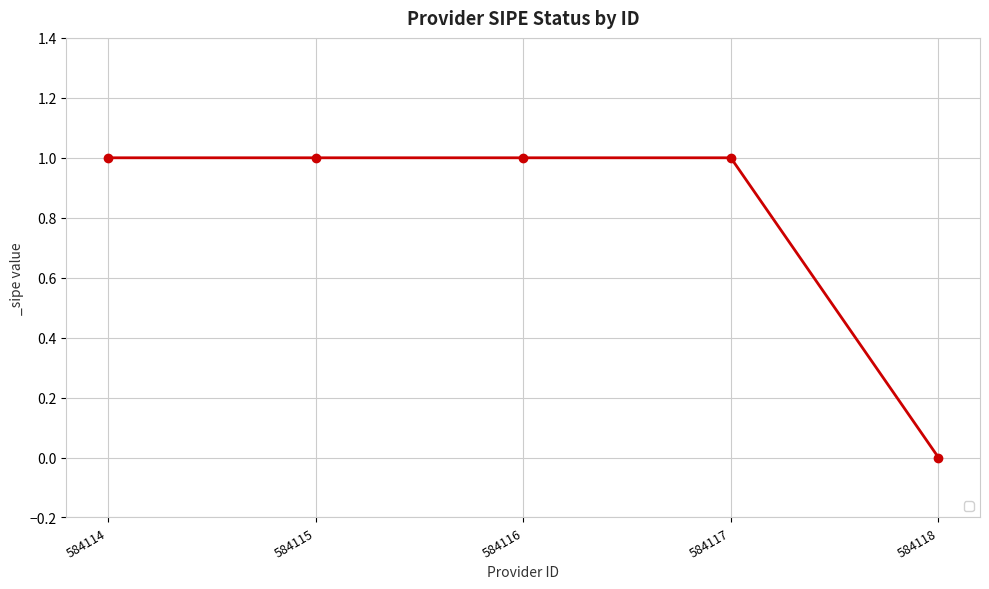

The chart shows a value of 1 at 584117. True or false?

True